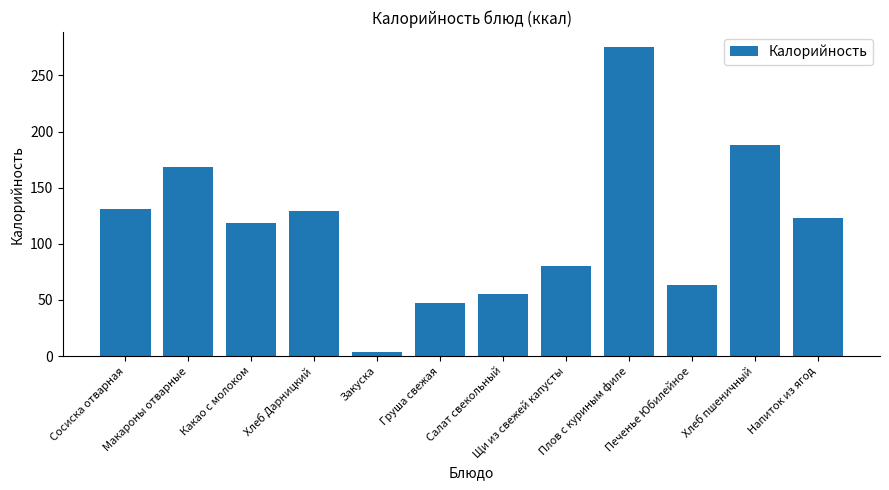

Which label corresponds to the smallest value in the chart?

Закуска